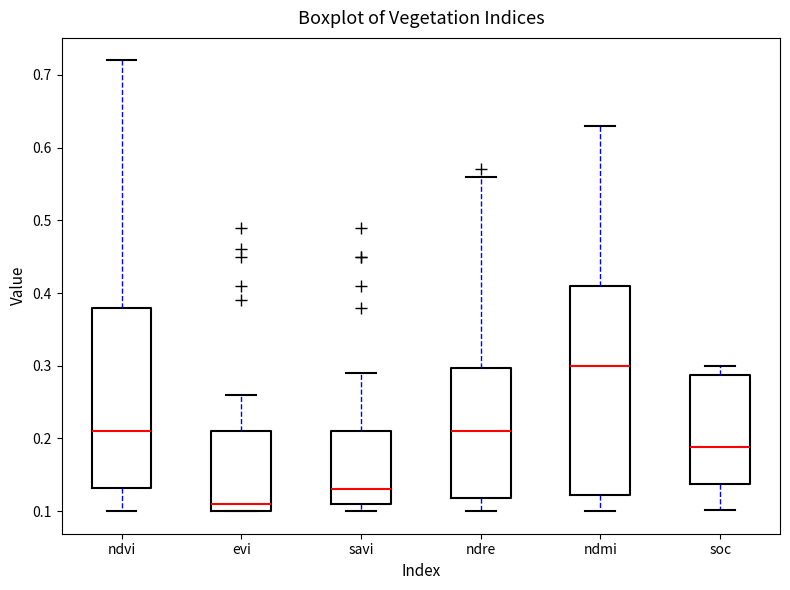

Reading left to right, read every box against the y-axis: the position of its median line, the range the box covers, and the ends of its whiskers. The values are not printed on the chart, so give them approximately, as read against the axis.

ndvi: median 0.21, box 0.13 to 0.38, whiskers 0.10 to 0.72
evi: median 0.11, box 0.10 to 0.21, whiskers 0.10 to 0.26
savi: median 0.13, box 0.11 to 0.21, whiskers 0.10 to 0.29
ndre: median 0.21, box 0.12 to 0.30, whiskers 0.10 to 0.56
ndmi: median 0.30, box 0.12 to 0.41, whiskers 0.10 to 0.63
soc: median 0.19, box 0.14 to 0.29, whiskers 0.10 to 0.30